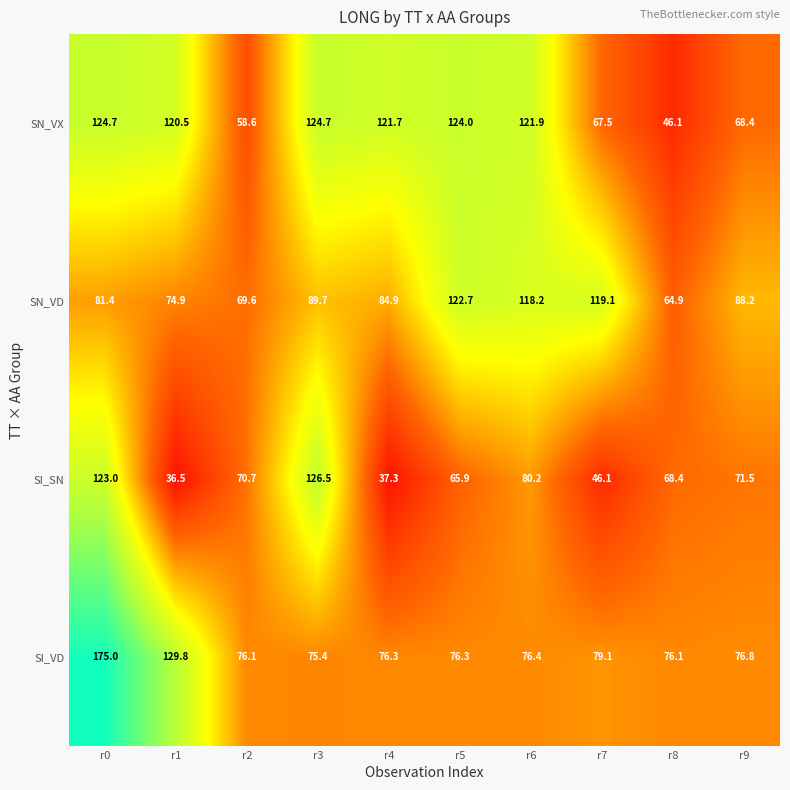

At which label is SN_VD closest to 93?

r3